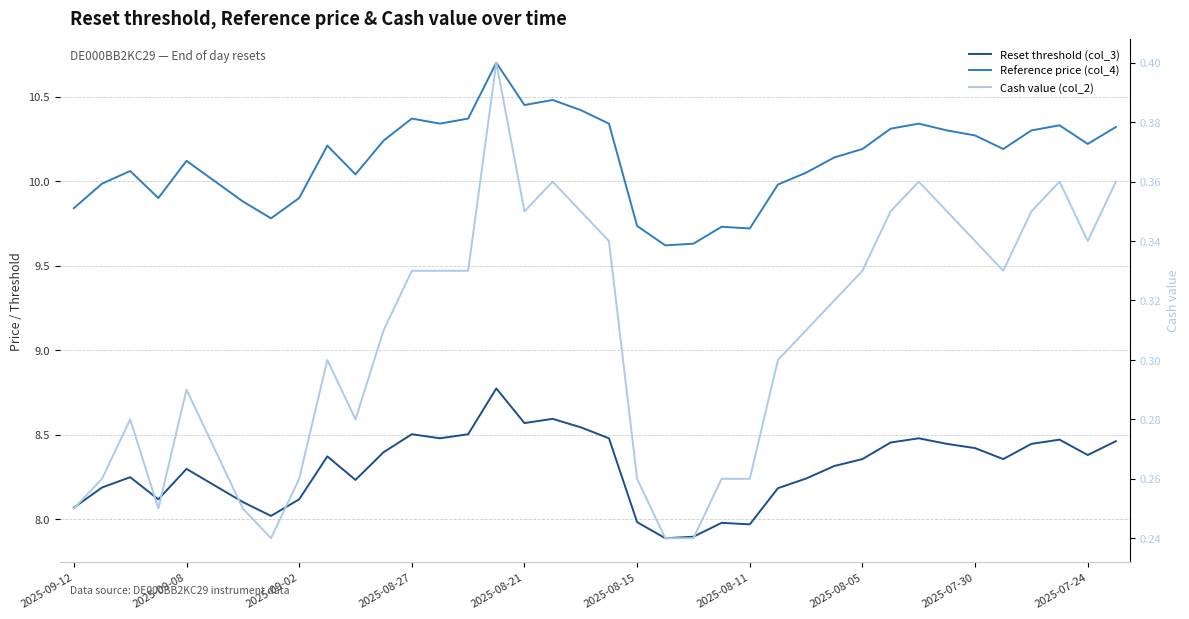

How many interior local valleys does the Reset threshold (col_3) series have?

9